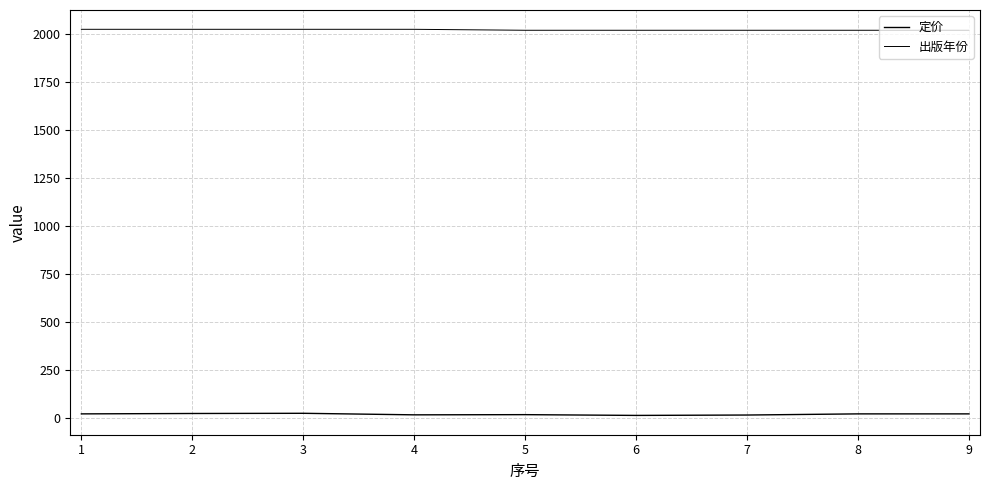

Is this an area chart (filled region under the line)?

No